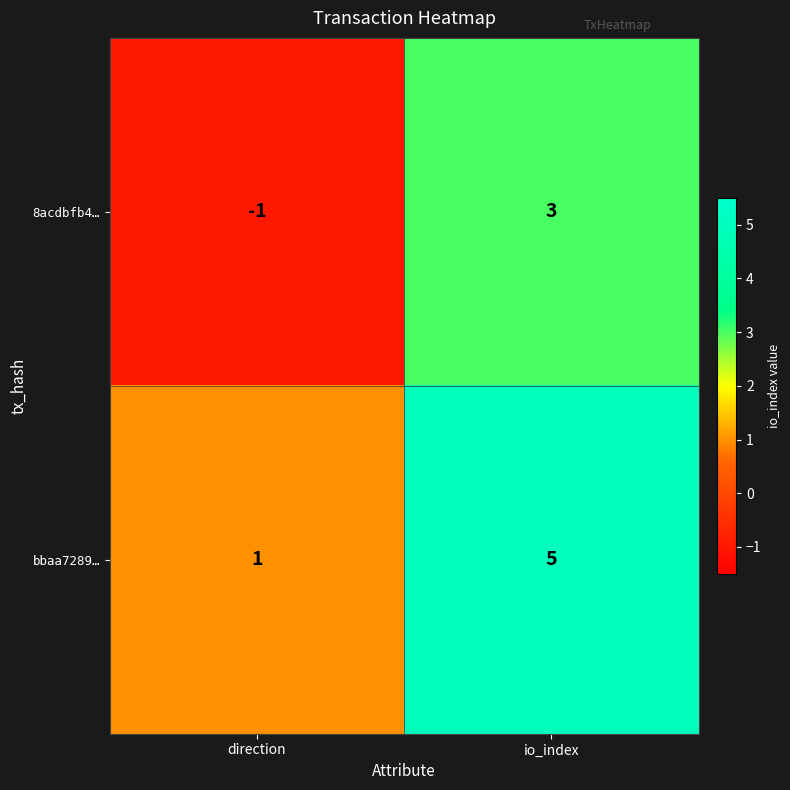

What is the maximum value for bbaa7289…?

5